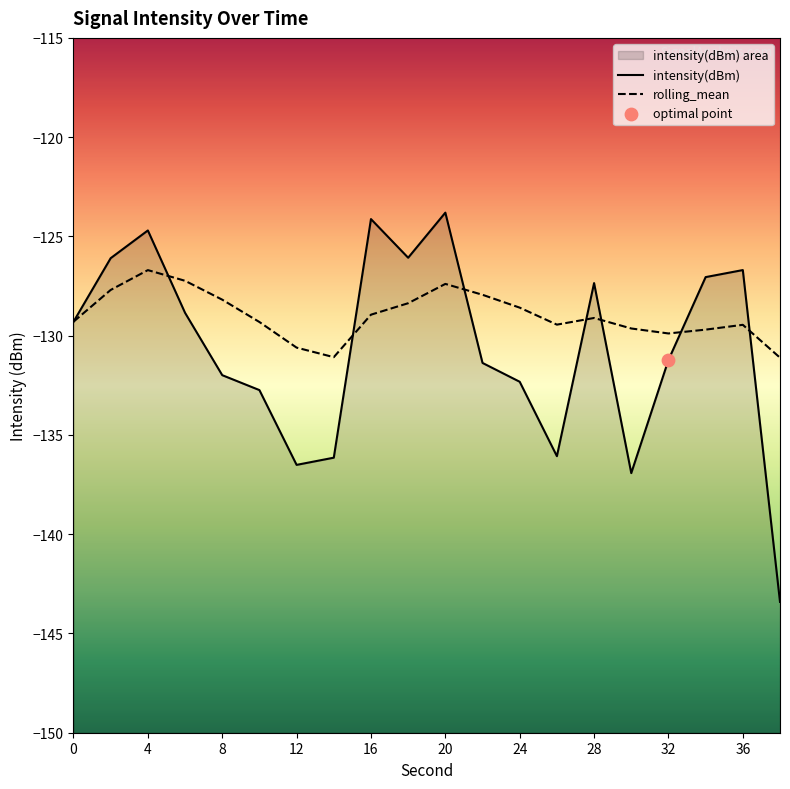

At which category is the sum across all series the highest?

20